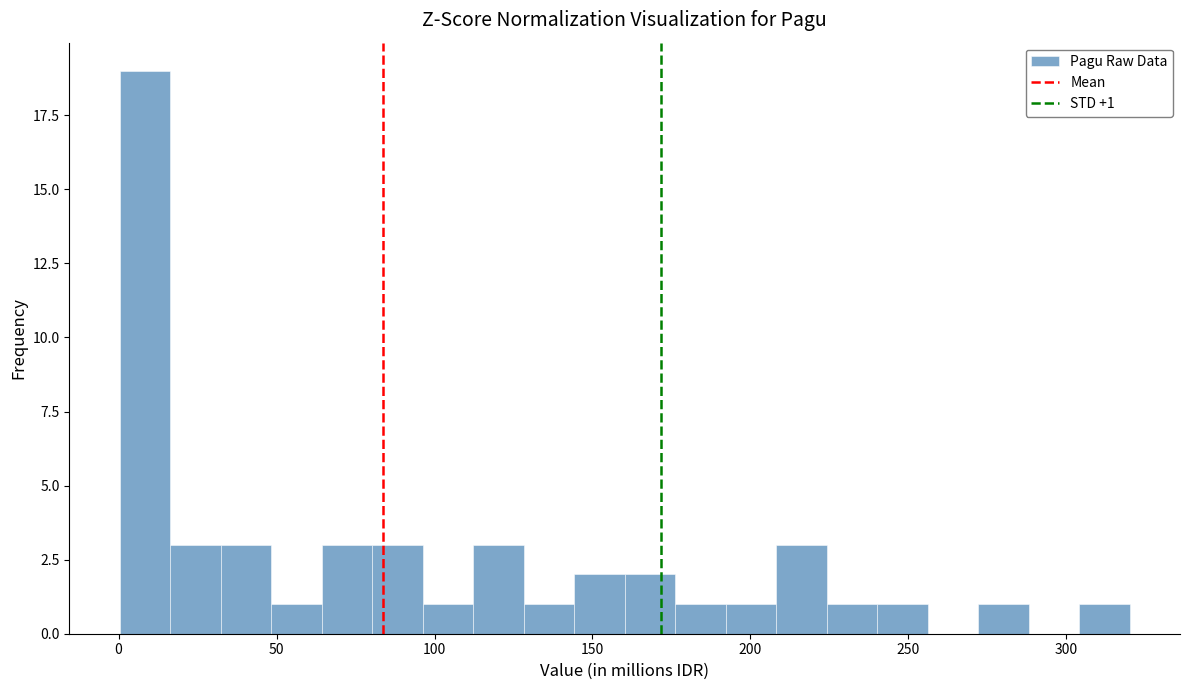

Read against the x-axis, roughly where is the centre of the tallest bar?

10